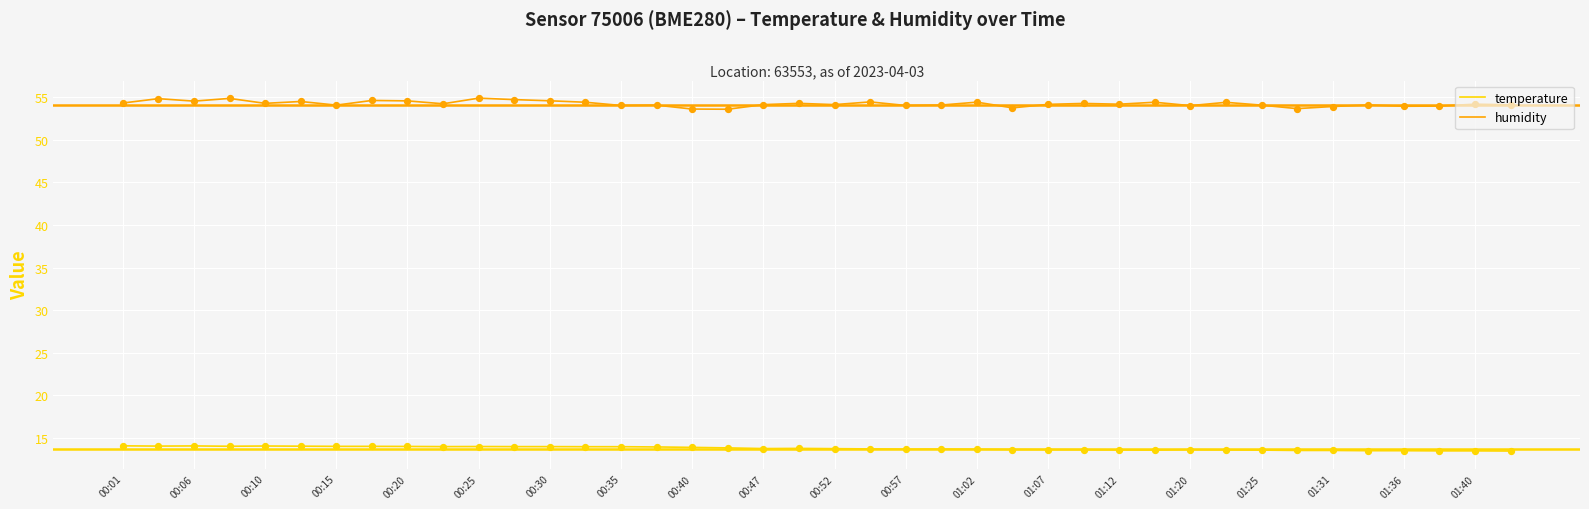

Which series has the largest total across all categories?

humidity